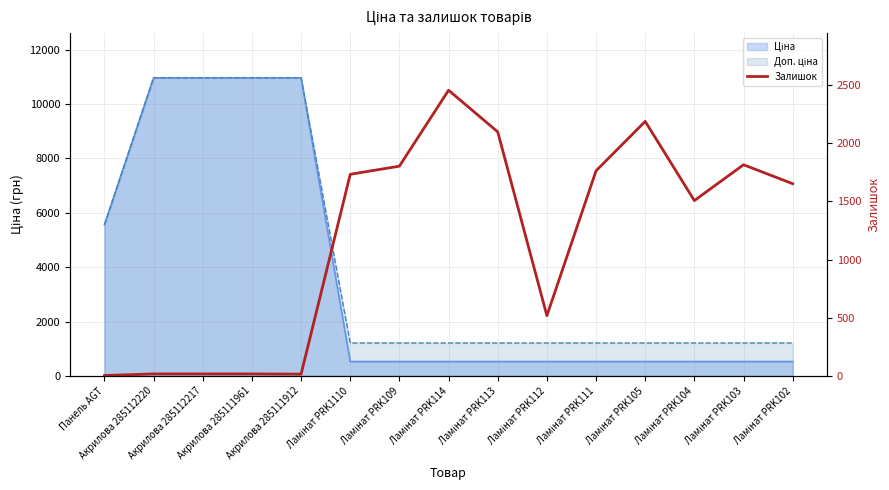

List the labels in order of value, smallest first.

Панель AGT, Акрилова 285111912, Акрилова 285112220, Акрилова 285112217, Акрилова 285111961, Ламінат PRK112, Ламінат PRK104, Ламінат PRK102, Ламінат PRK1110, Ламінат PRK111, Ламінат PRK109, Ламінат PRK103, Ламінат PRK113, Ламінат PRK105, Ламінат PRK114